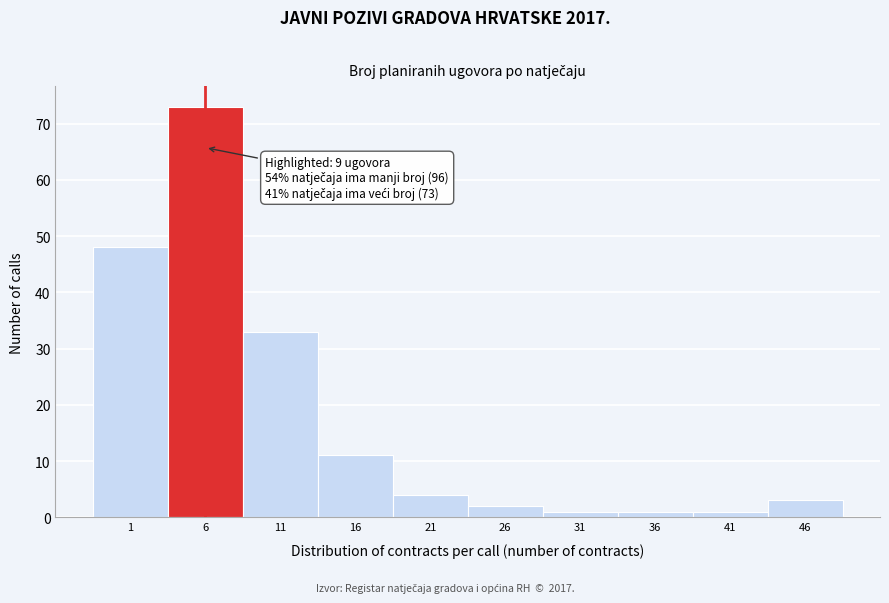

Reading left to right, transcribe all the data shown in this chart.

48	73	33	11	4	2	1	1	1	3